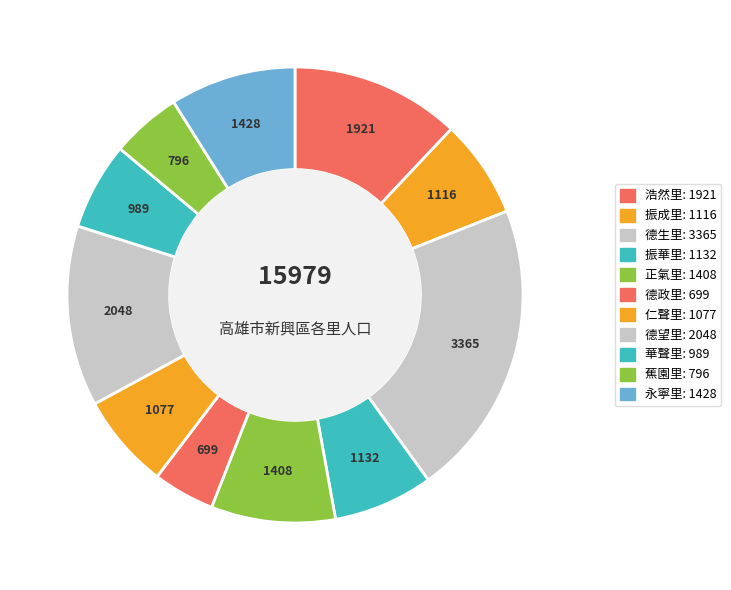

To the nearest percent, what is the combined percentage of 德政里 and 振華里?

11%